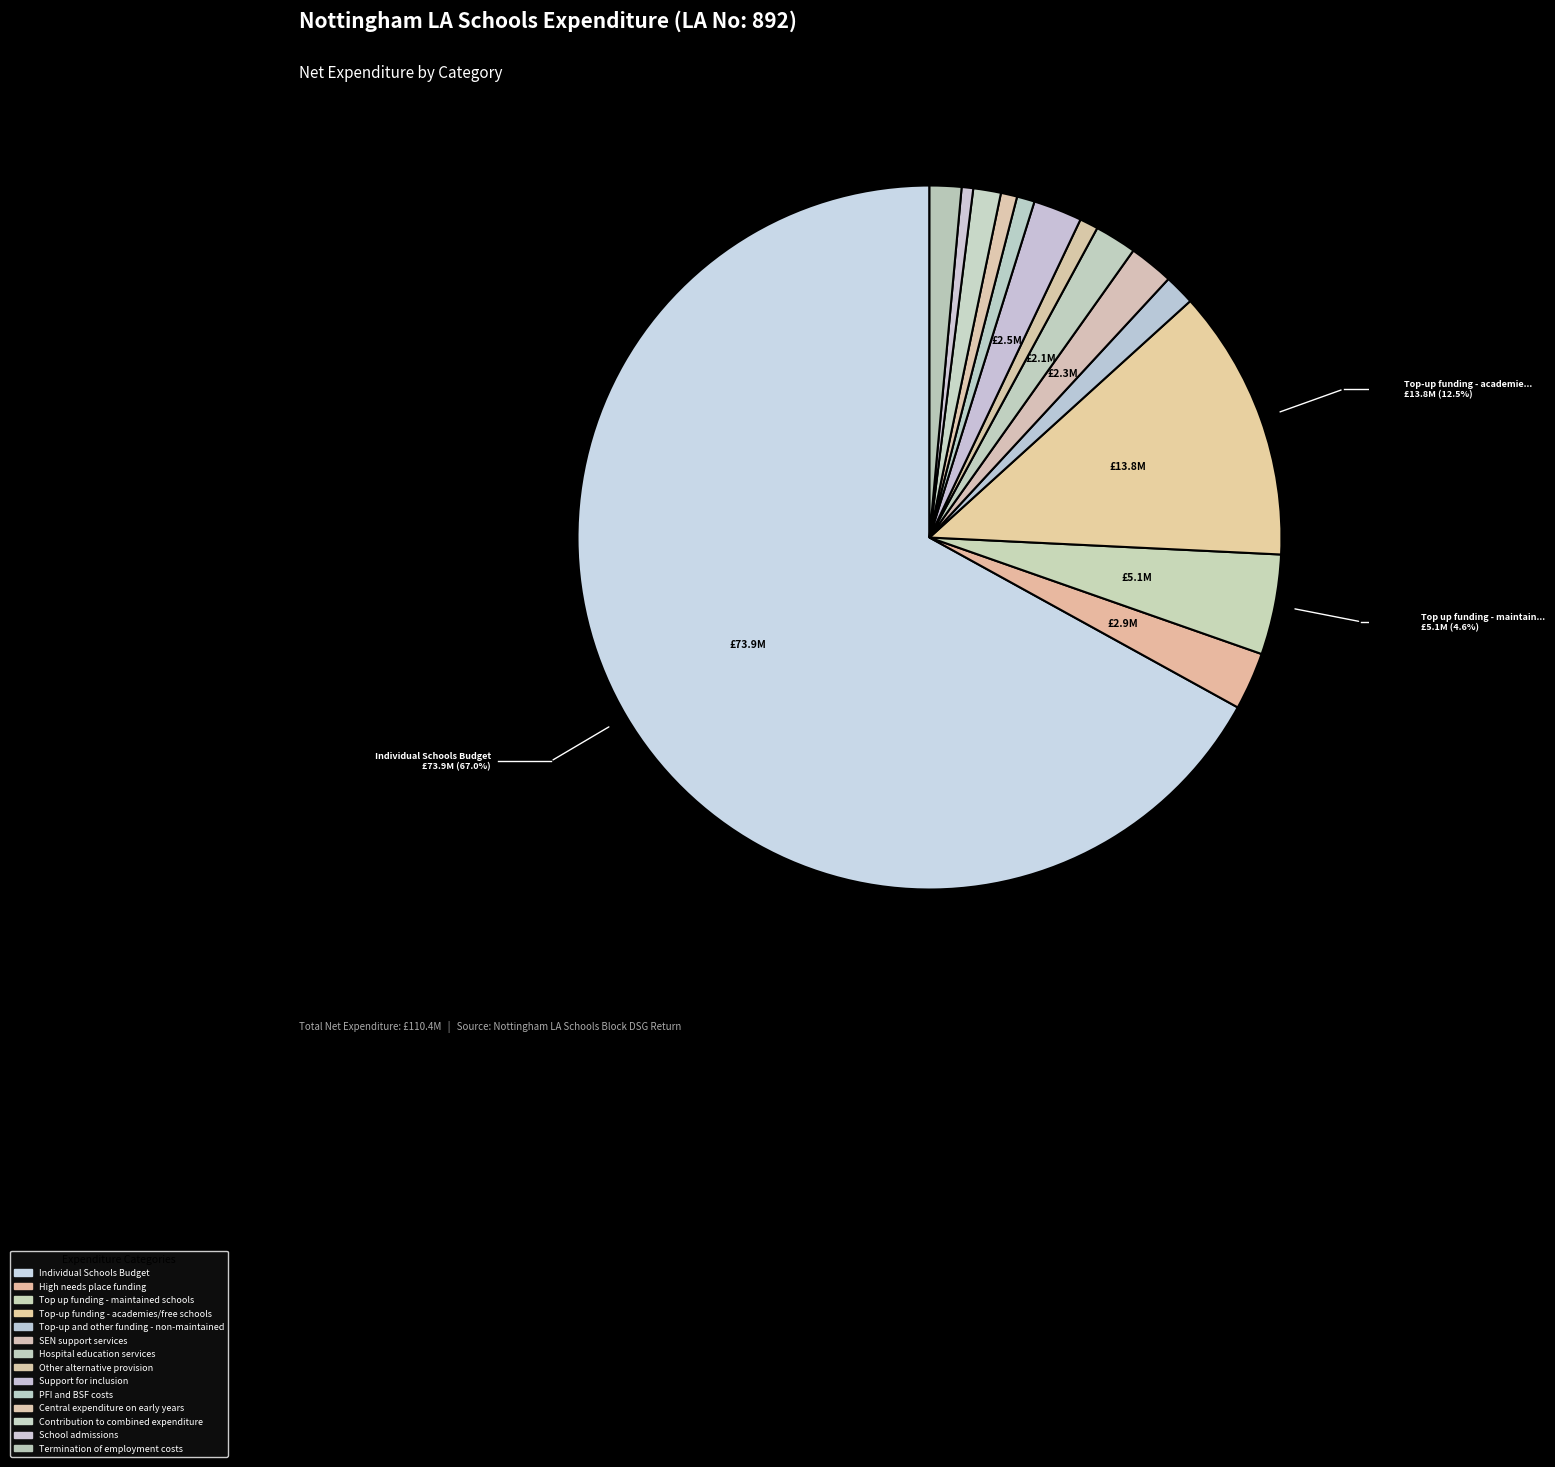

Which slice is the smallest?

School admissions